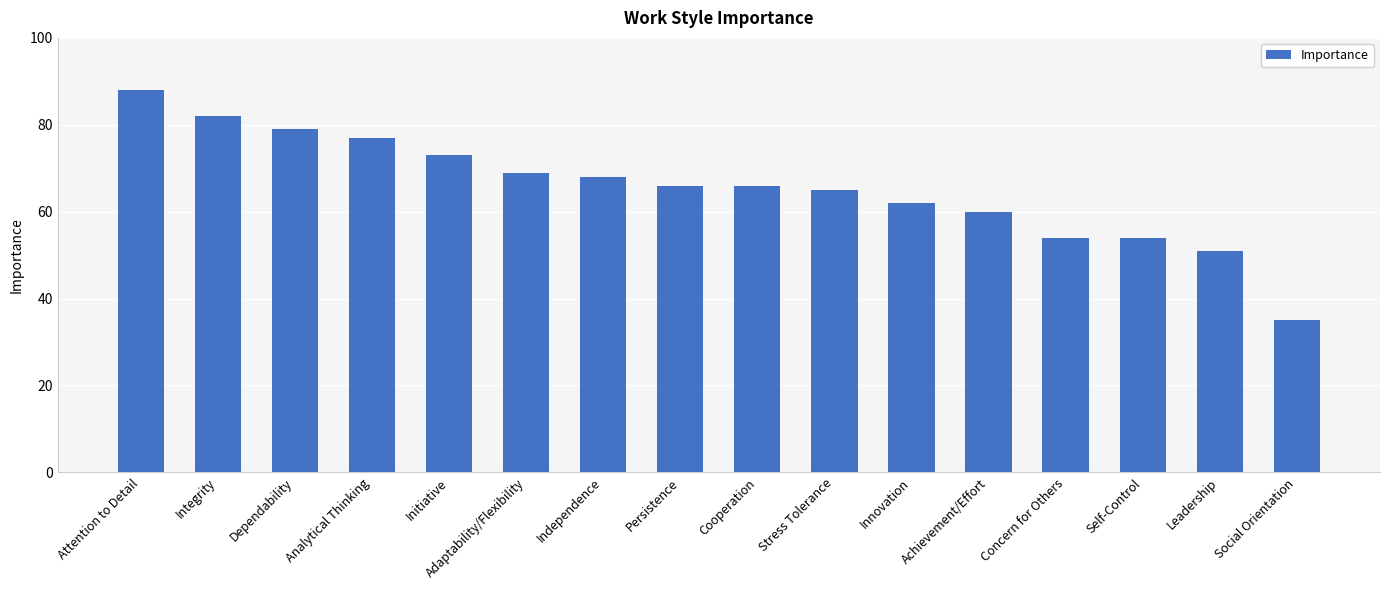

Reading left to right, what are all the values shown in this chart?

Attention to Detail=88	Integrity=82	Dependability=79	Analytical Thinking=77	Initiative=73	Adaptability/Flexibility=69	Independence=68	Persistence=66	Cooperation=66	Stress Tolerance=65	Innovation=62	Achievement/Effort=60	Concern for Others=54	Self-Control=54	Leadership=51	Social Orientation=35